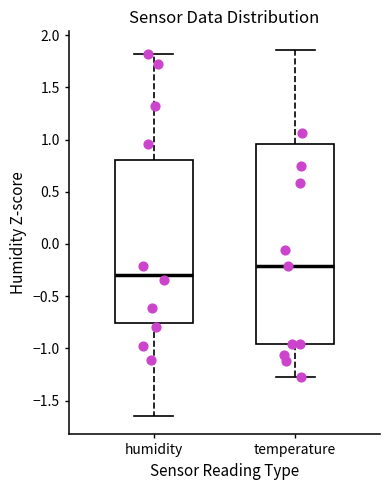

Where does the upper whisker of the box for temperature end on the y-axis? The values are not printed on the chart, so give them approximately, as read against the axis.

1.85